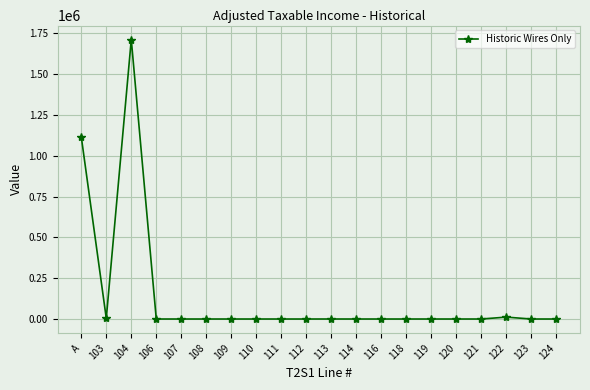

What is the maximum value shown in the chart?

1712622